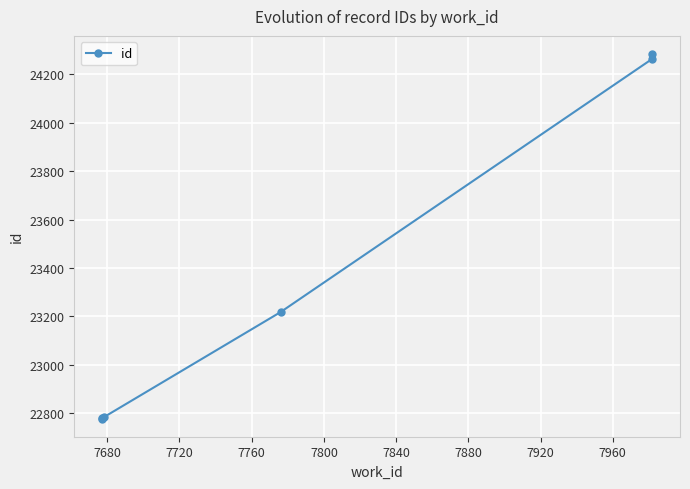

True or false: the data shows 29777 at 7680.

False